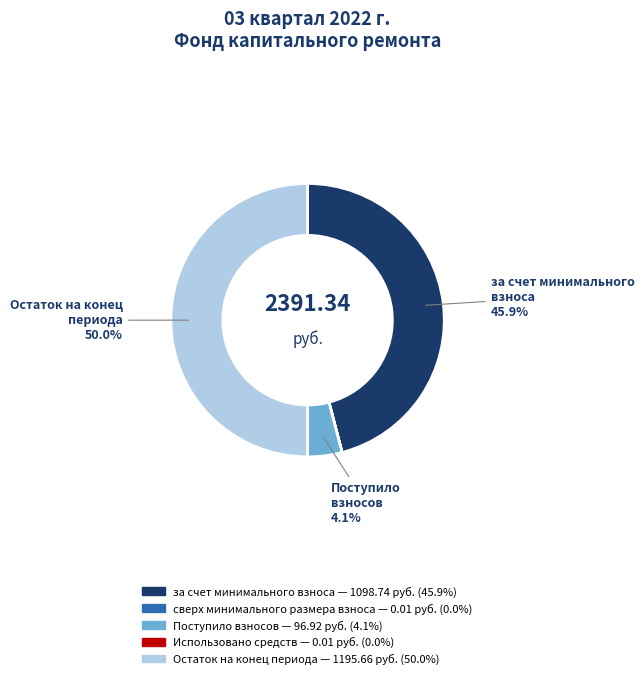

How much of the chart is everything except за счет минимального взноса?

54.1%